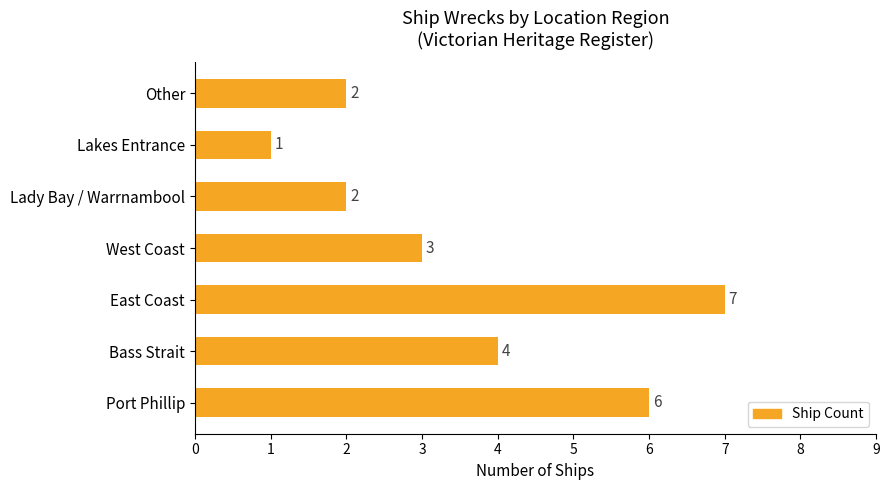

What is the greatest value displayed?

7